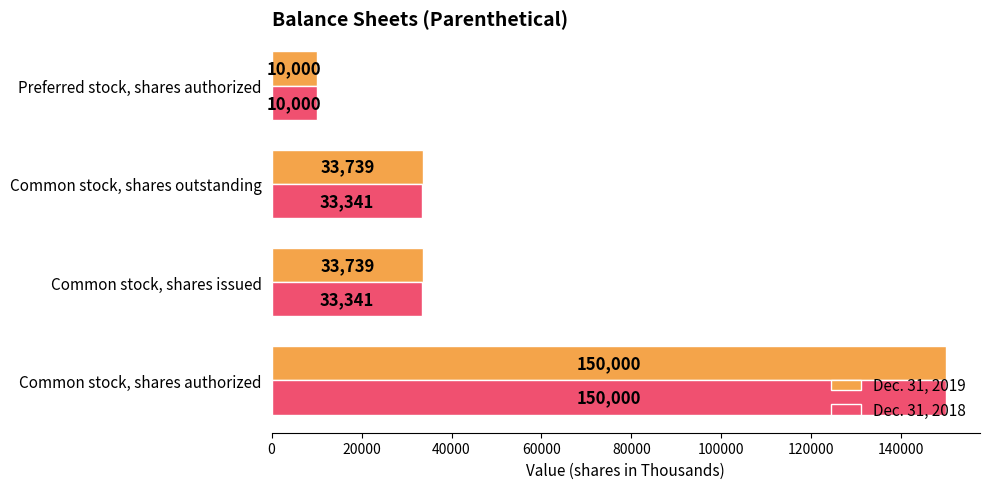

What value does the Dec. 31, 2018 series have at Preferred stock, shares authorized, to the nearest 100?

10000